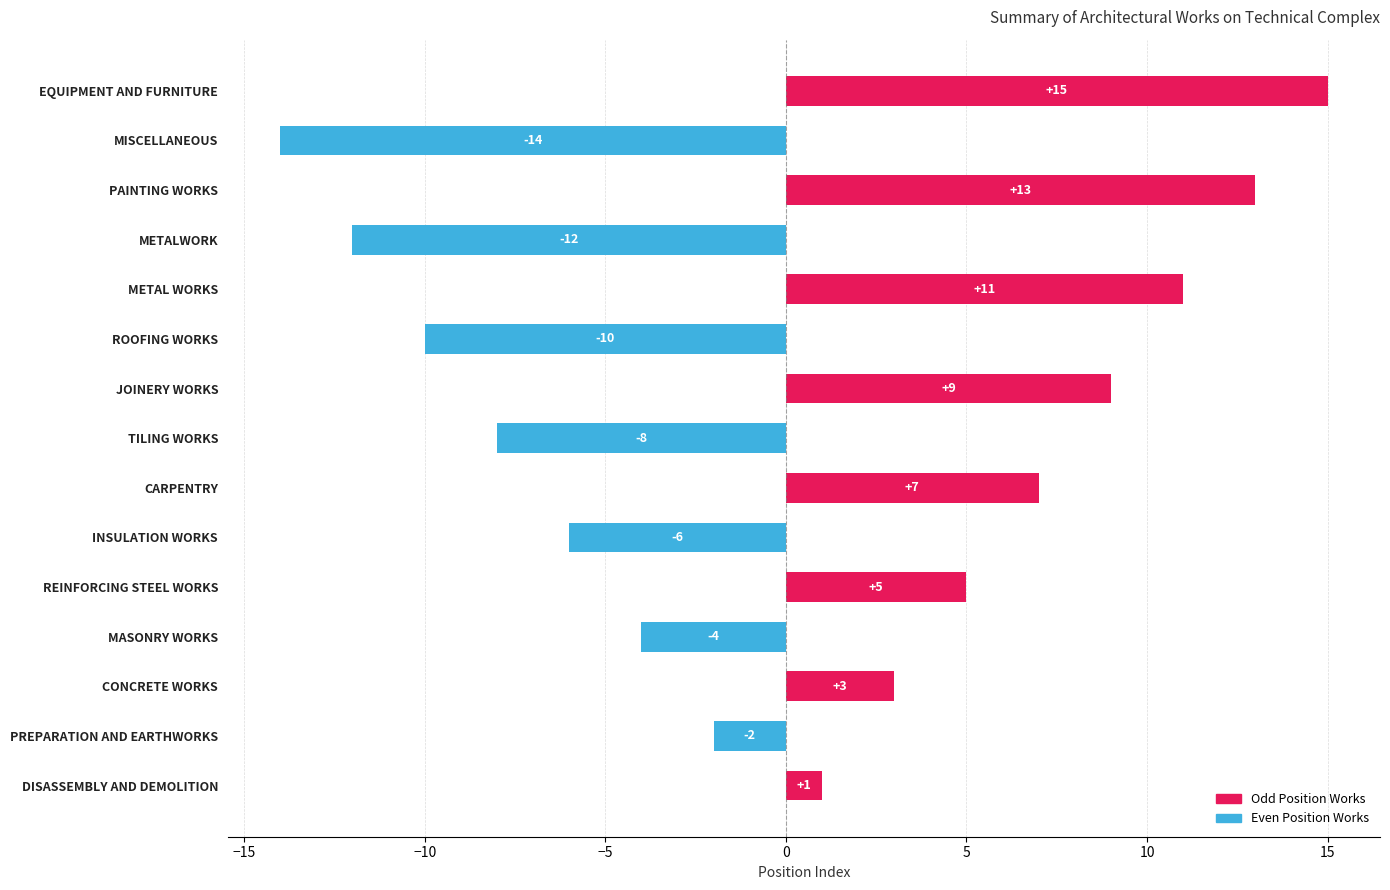

Reading bottom to top, list all the values displayed in this chart.

DISASSEMBLY AND DEMOLITION=1	PREPARATION AND EARTHWORKS=-2	CONCRETE WORKS=3	MASONRY WORKS=-4	REINFORCING STEEL WORKS=5	INSULATION WORKS=-6	CARPENTRY=7	TILING WORKS=-8	JOINERY WORKS=9	ROOFING WORKS=-10	METAL WORKS=11	METALWORK=-12	PAINTING WORKS=13	MISCELLANEOUS=-14	EQUIPMENT AND FURNITURE=15